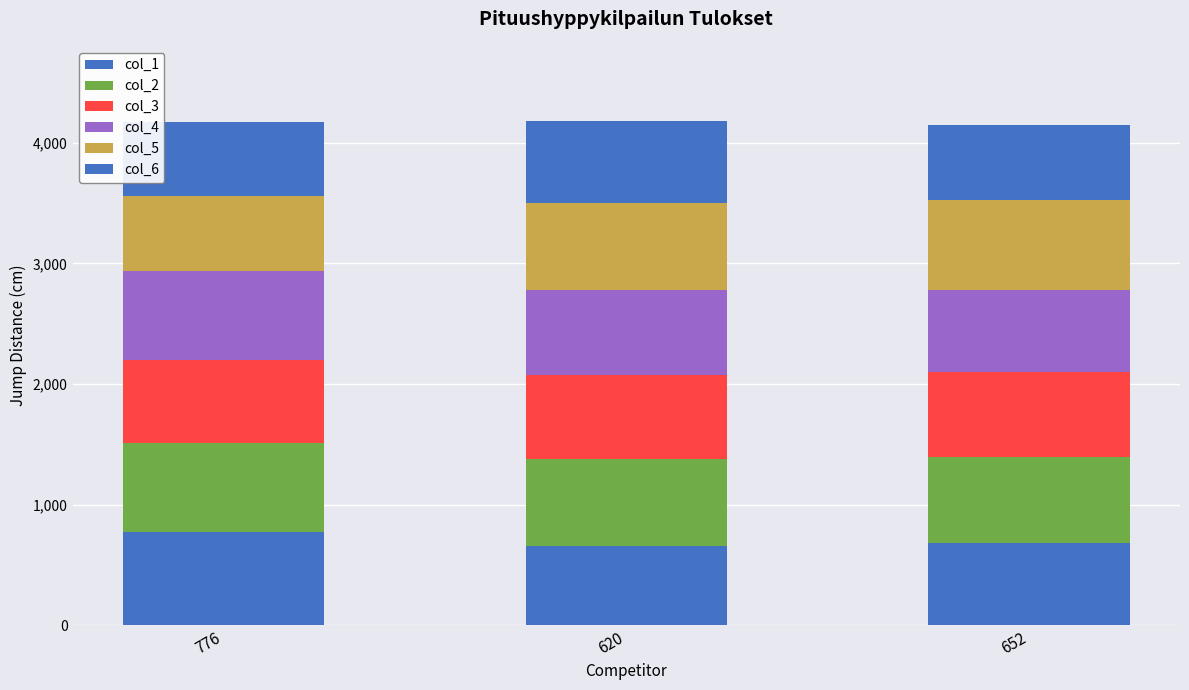

Where is col_5 nearest to the value 684?

620